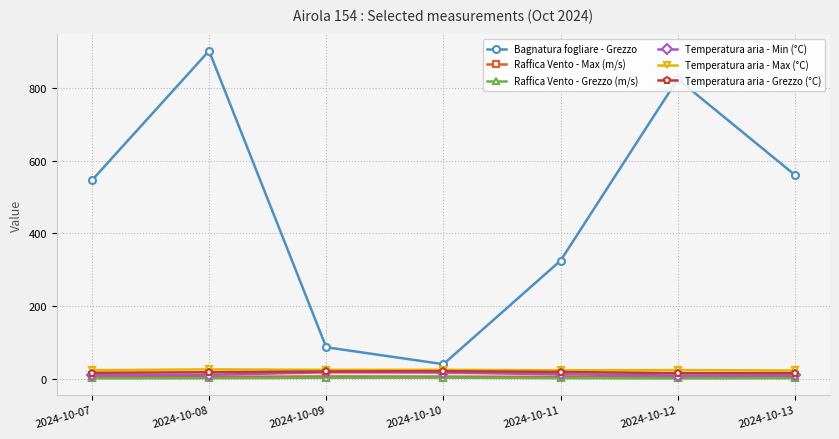

Is this an area chart (filled region under the line)?

No